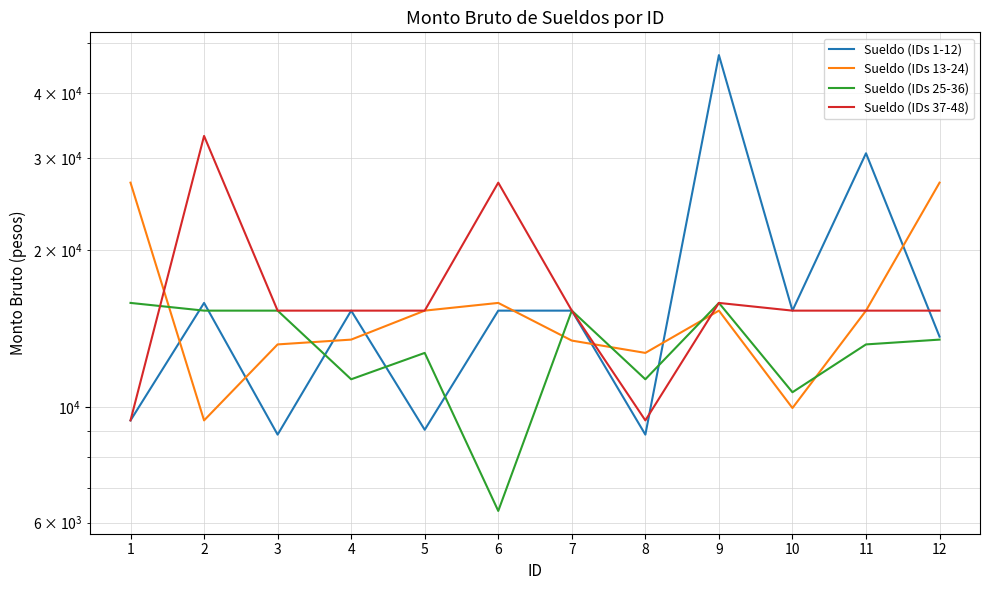

What is the sum of all Sueldo (IDs 1-12) values?

204910.6